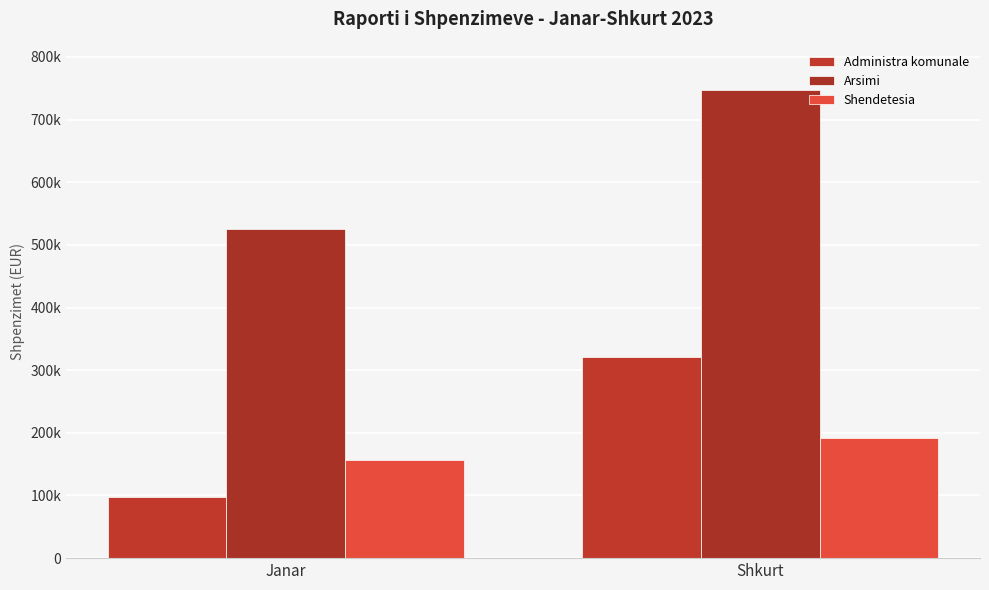

Are the bars grouped side by side (vs. stacked)?

Yes